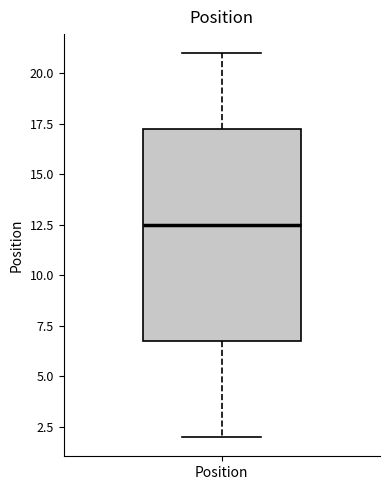

Read this box plot against the y-axis: the position of the median line, the range covered by the box, and the ends of both whiskers. The values are not printed on the chart, so give them approximately, as read against the axis.

median 12.5, box 7.0 to 17.5, whiskers 2.0 to 21.0